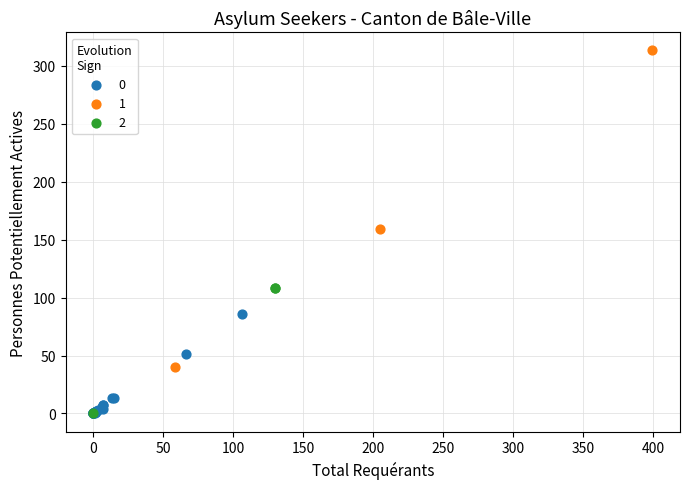

Which series has the largest Y range (max minus min)?

1